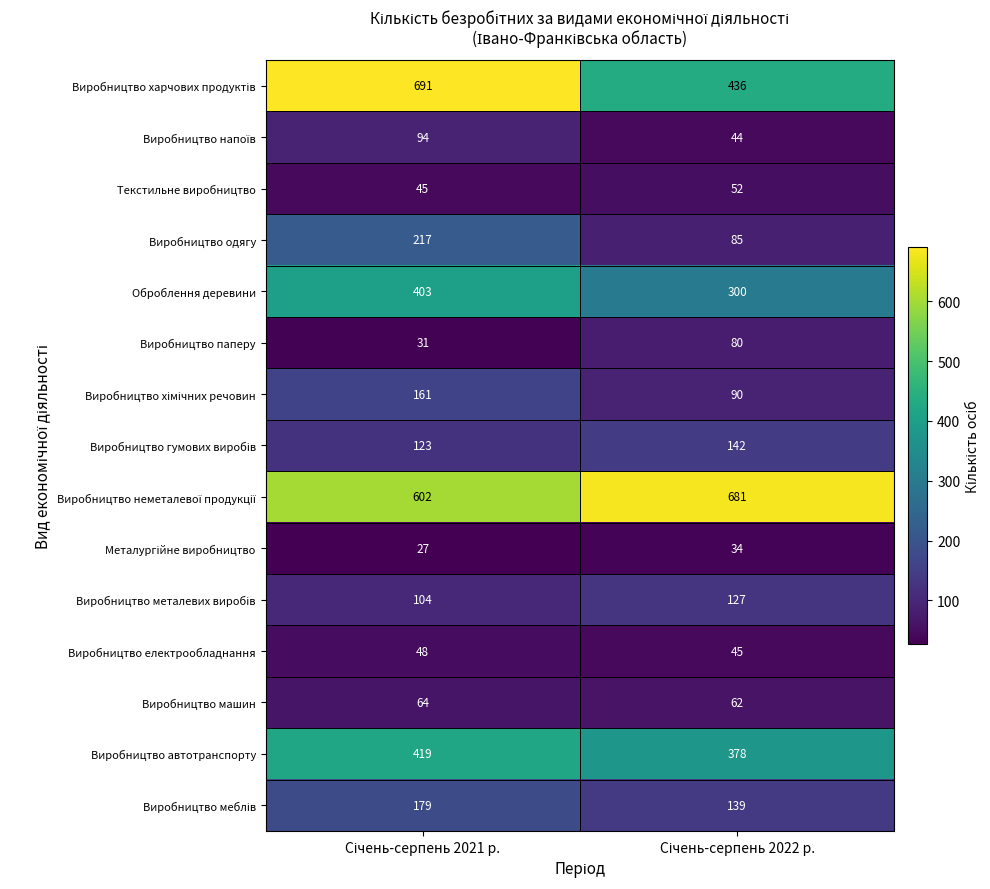

What is the sum of all Виробництво одягу values?

302